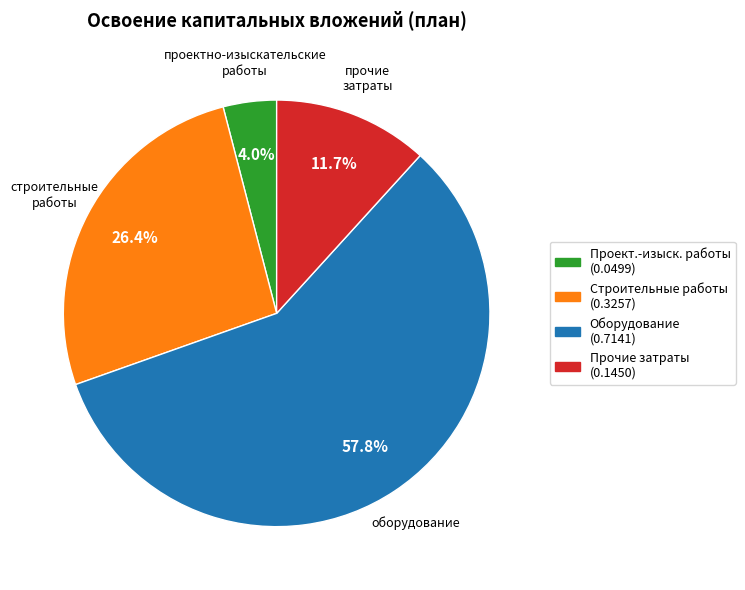

Is there a majority slice in this chart?

Yes